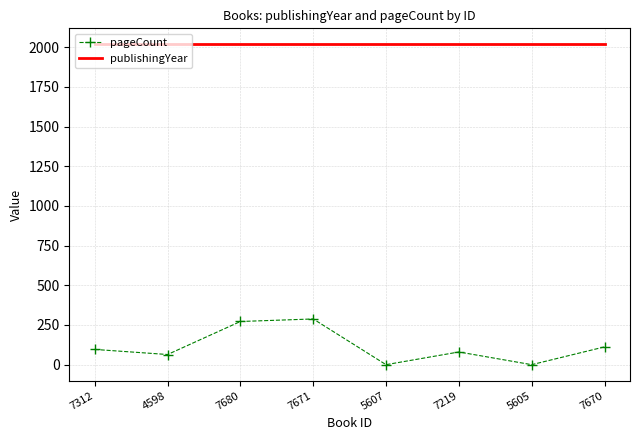

What is the difference between the second highest and minimum values in the pageCount series?

272